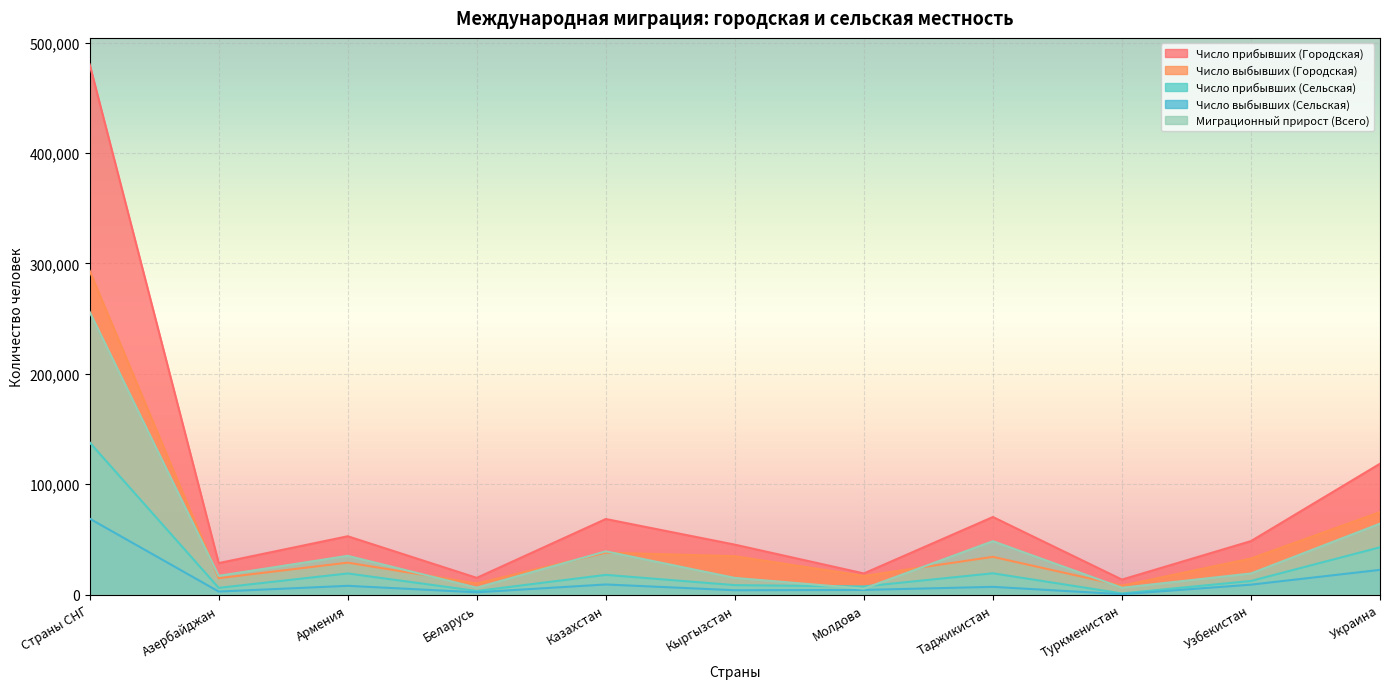

How many series are shown in this chart?

5